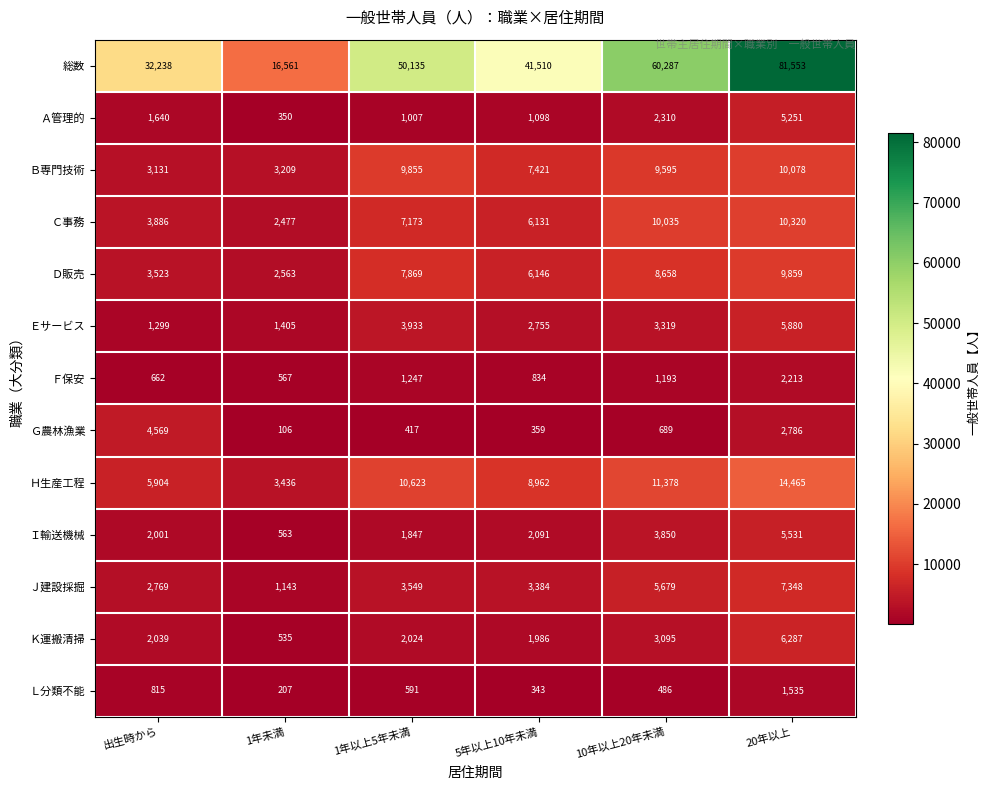

Between 1年以上5年未満 and 10年以上20年未満, which series saw the biggest shift?

総数